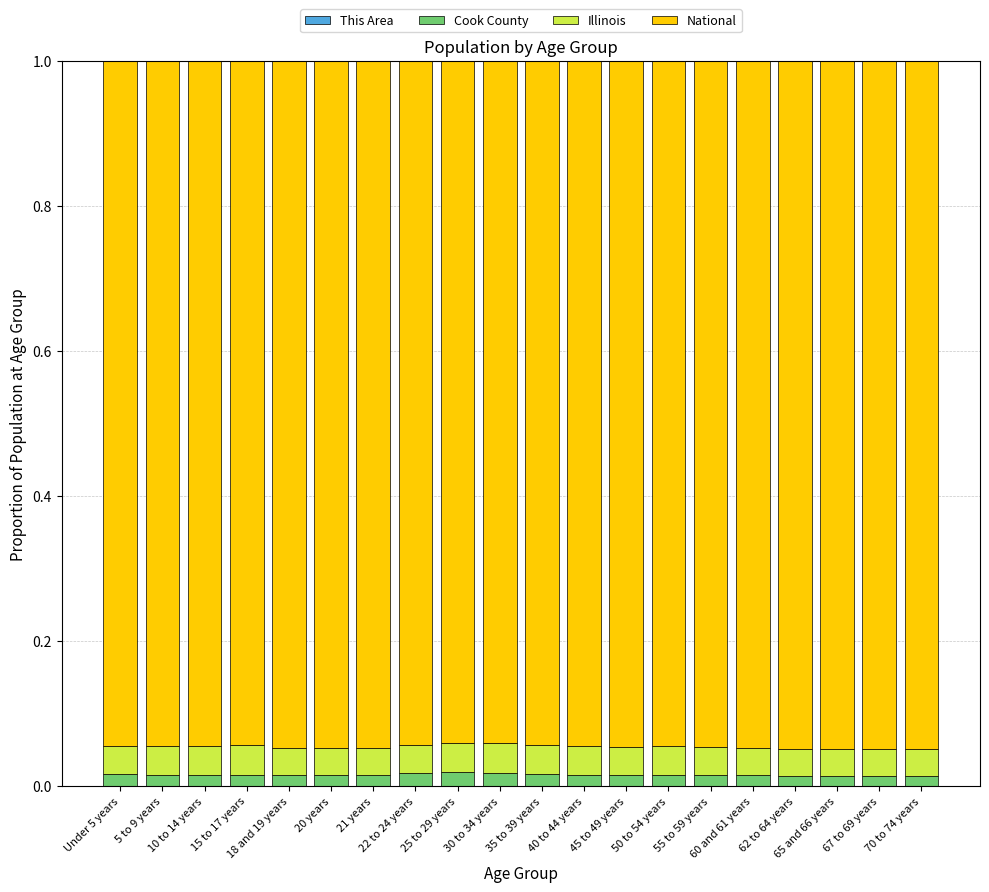

The National series shows 0.6 at 70 to 74 years. True or false?

False